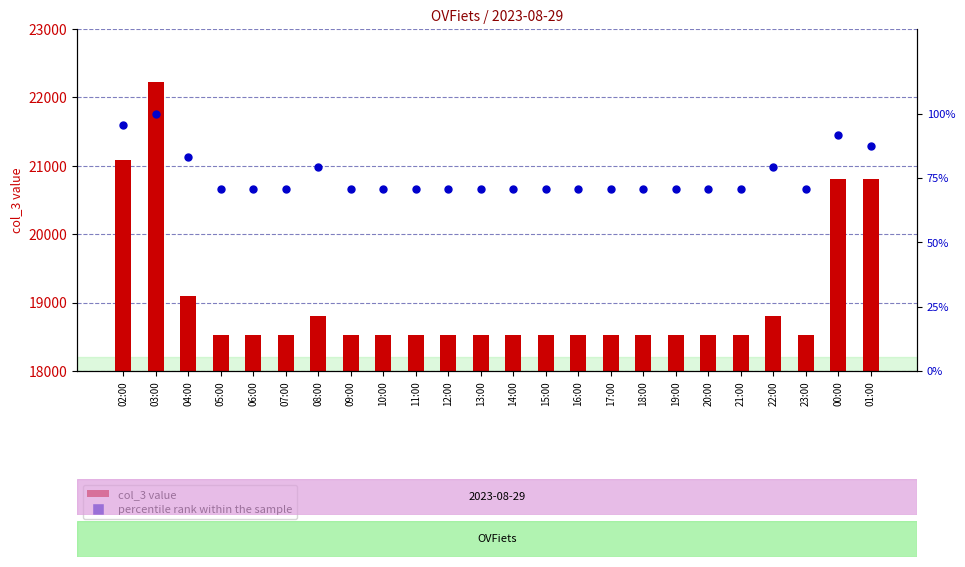

Which series reaches the maximum Y coordinate?

col_3 value